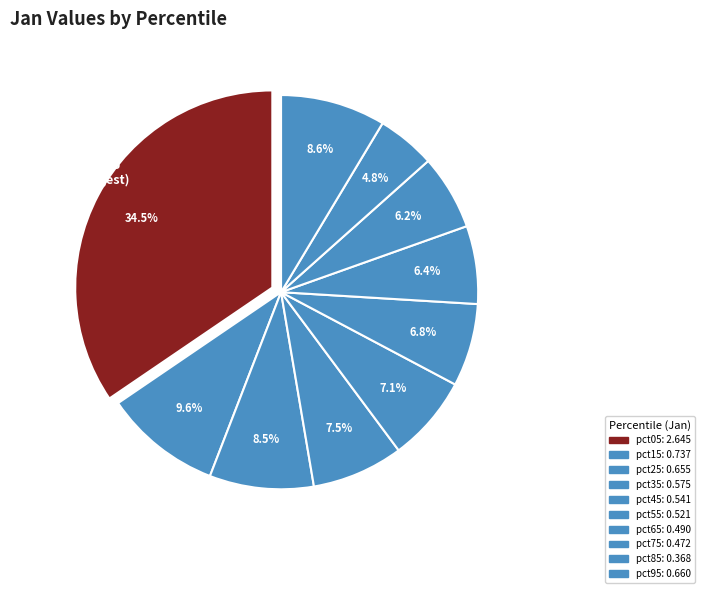

To the nearest percent, what is the combined percentage of pct85 and pct55?

12%